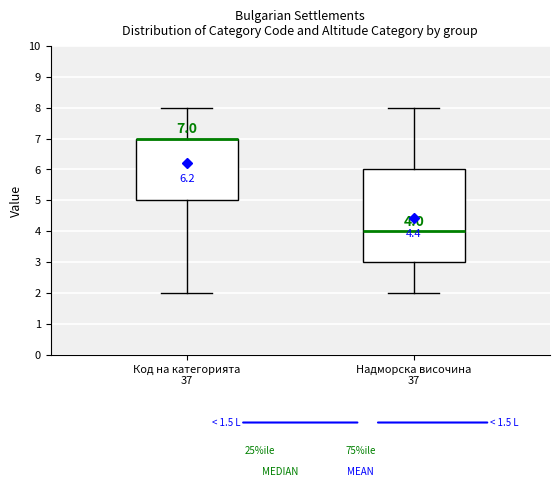

Comparing the boxes themselves (not the whiskers), which one is the tallest?

Надморска височина 37